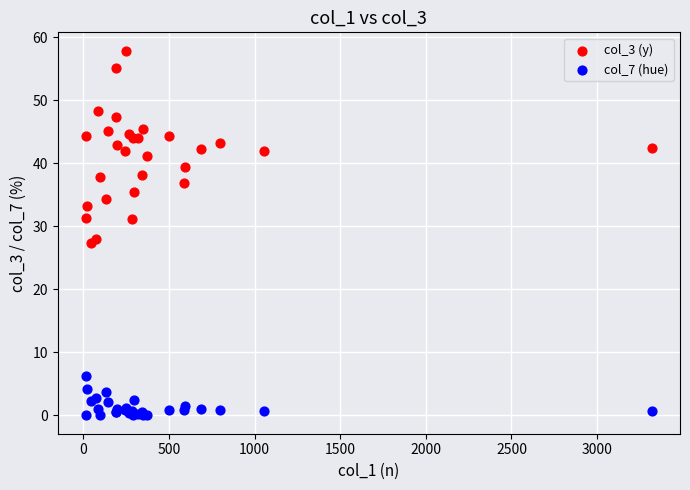

What are all the series names shown in the legend?

col_3 (y), col_7 (hue)